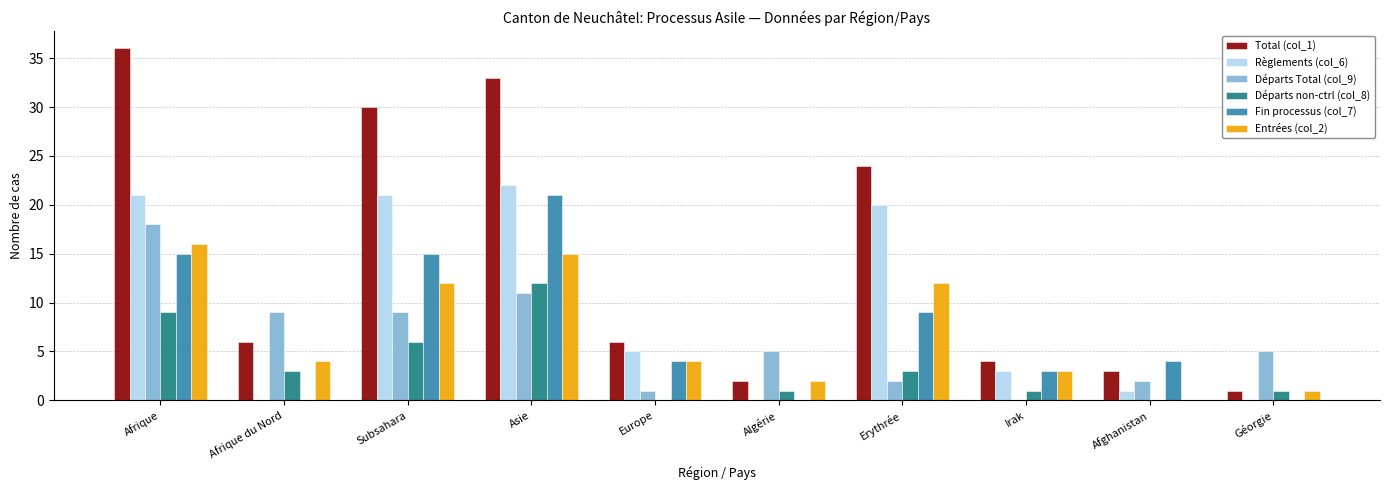

True or false: Départs non-ctrl (col_8) has a value of 1 at Algérie.

True